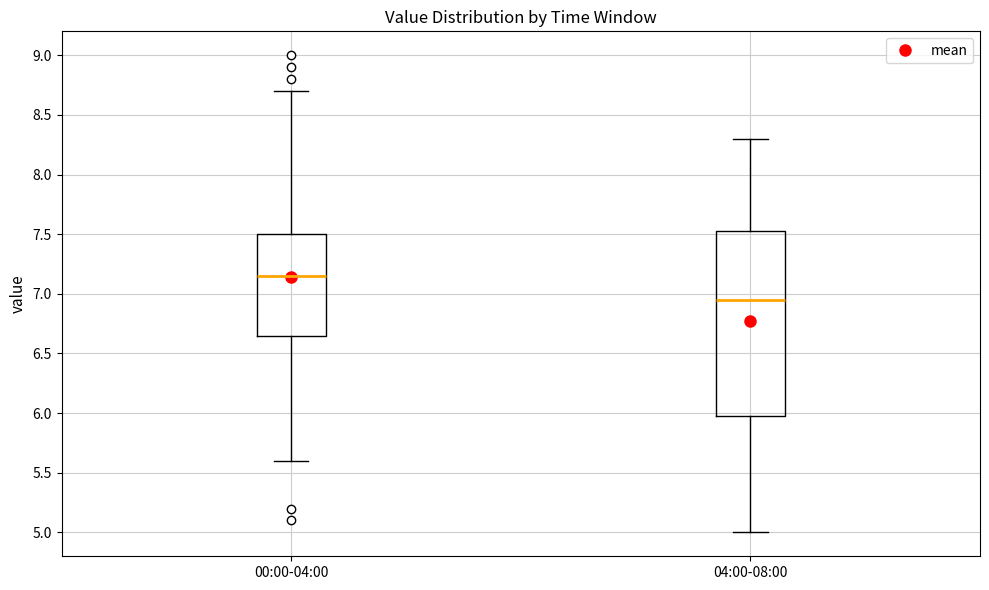

Where is the upper edge of the box for 00:00-04:00 on the y-axis? The values are not printed on the chart, so give them approximately, as read against the axis.

7.50